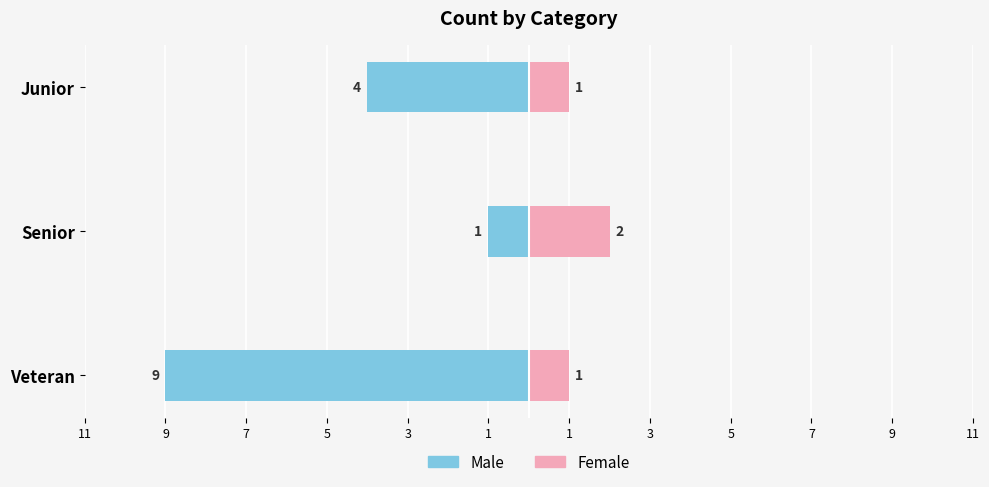

Reading left to right, extract all data points from this chart.

Male: -9	-1	-4
Female: 1	2	1